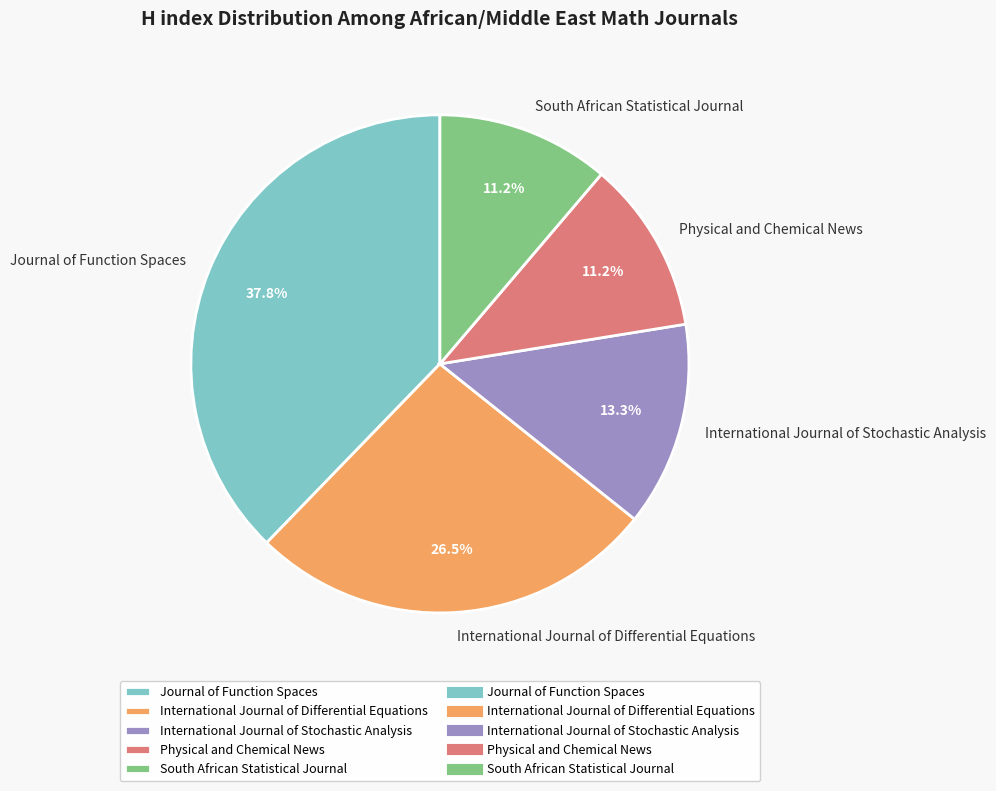

How many slices are in this pie chart?

5